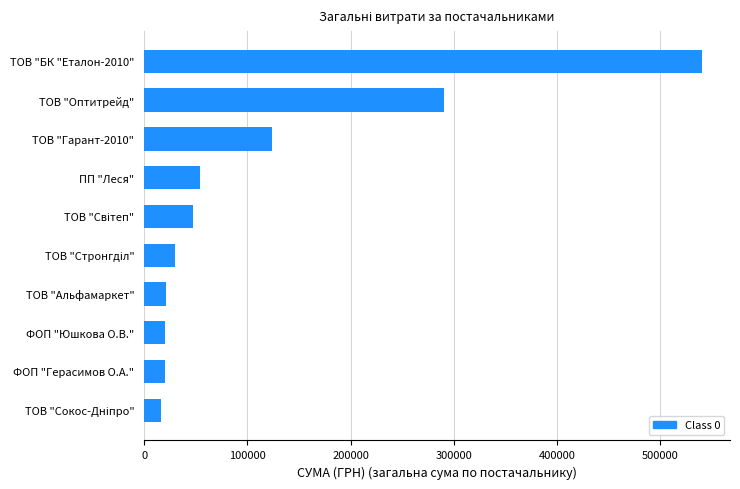

The chart shows a value of 290101.4 at ТОВ "Оптитрейд". True or false?

True